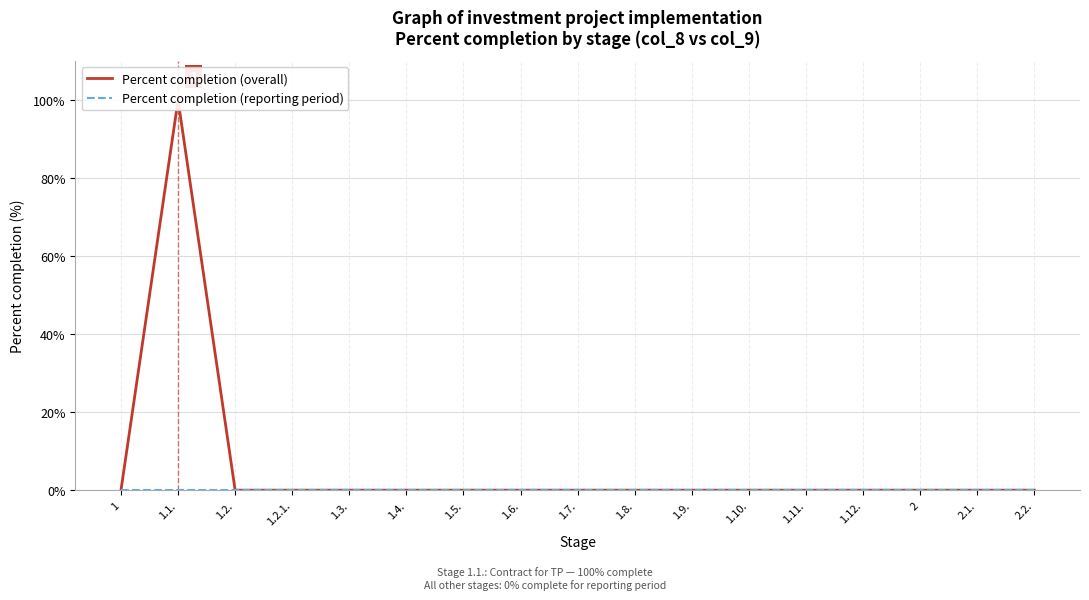

True or false: Percent completion (reporting period) has more than 2 interior local peaks.

False